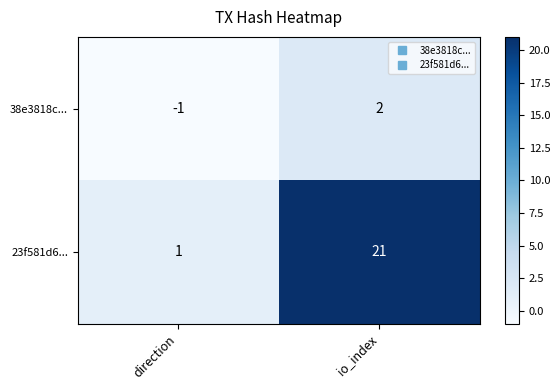

Which label corresponds to the largest value in the chart?

io_index